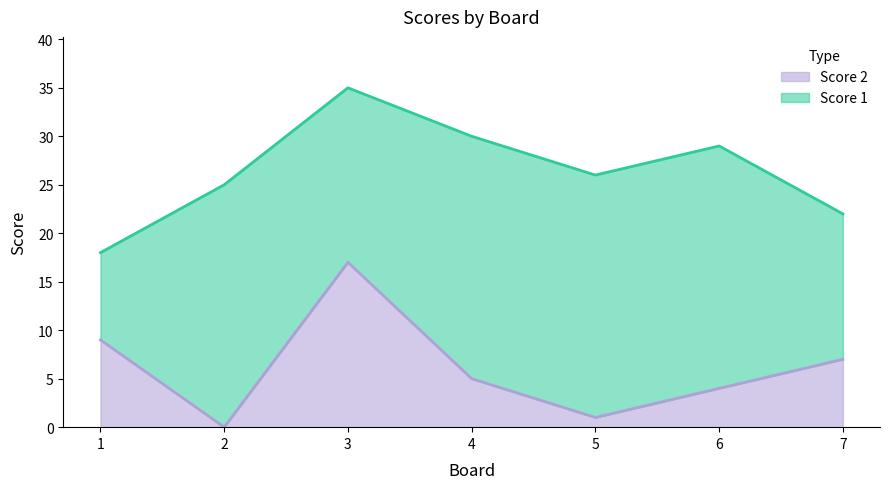

Approximately how many times larger is the value at 5 compared to 4?

0.2